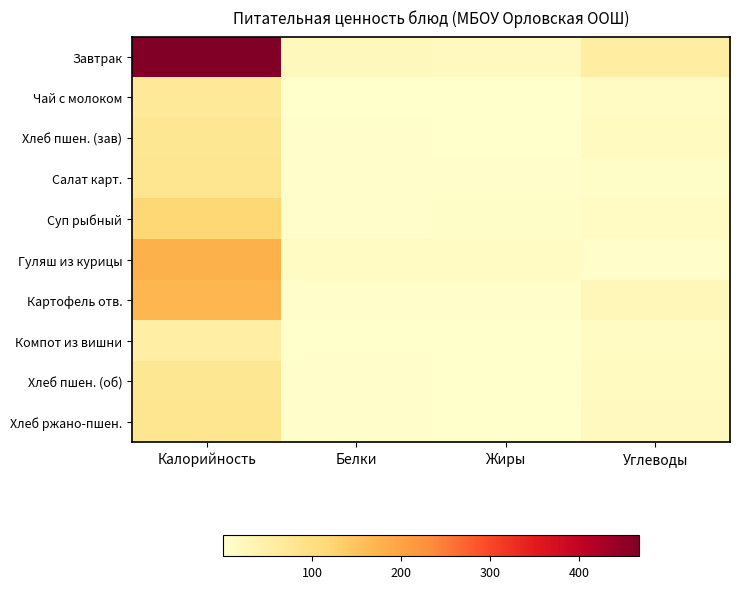

Reading left to right, transcribe all the data shown in this chart.

Завтрак: Калорийность=467.2	Белки=20.7	Жиры=18.0	Углеводы=55.1
Чай с молоком: Калорийность=68.4	Белки=1.6	Жиры=1.3	Углеводы=12.4
Хлеб пшен. (зав): Калорийность=75.0	Белки=2.4	Жиры=0.3	Углеводы=15.6
Салат карт.: Калорийность=78.7	Белки=1.9	Жиры=4.7	Углеводы=7.1
Суп рыбный: Калорийность=118.5	Белки=3.3	Жиры=5.6	Углеводы=13.7
Гуляш из курицы: Калорийность=175.4	Белки=12.1	Жиры=11.9	Углеводы=4.4
Картофель отв.: Калорийность=168.2	Белки=3.1	Жиры=5.0	Углеводы=25.2
Компот из вишни: Калорийность=54.3	Белки=0.2	Жиры=0.0	Углеводы=13.1
Хлеб пшен. (об): Калорийность=75.0	Белки=2.4	Жиры=0.3	Углеводы=15.6
Хлеб ржано-пшен.: Калорийность=80.0	Белки=2.4	Жиры=0.4	Углеводы=16.8